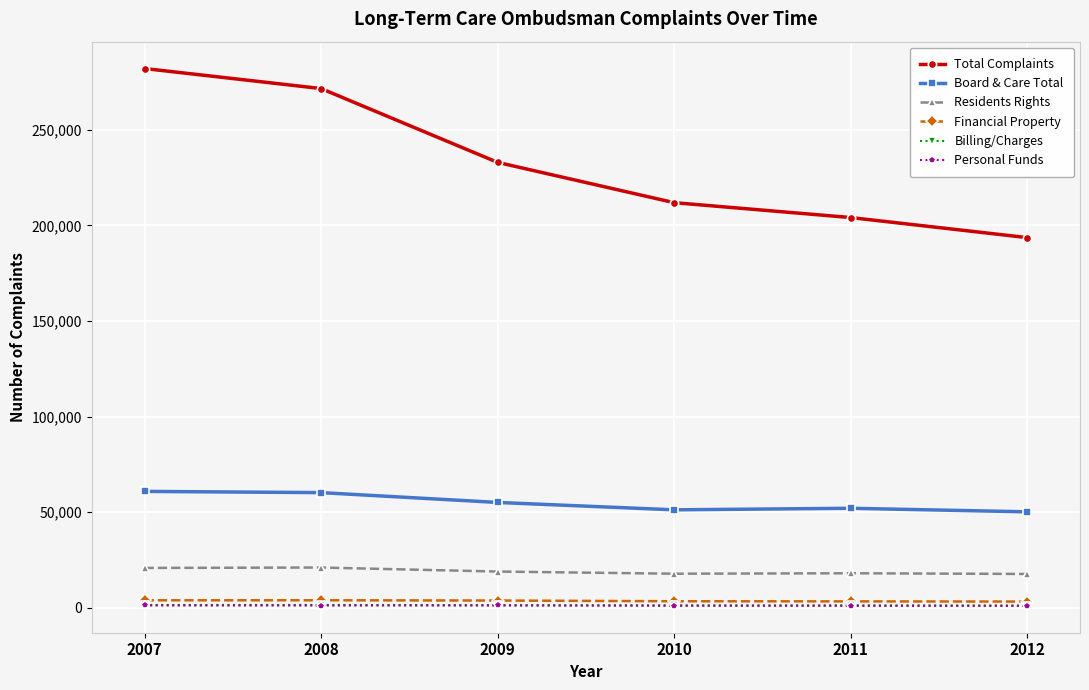

What is the difference between the maximum and minimum values in the Personal Funds series?

211